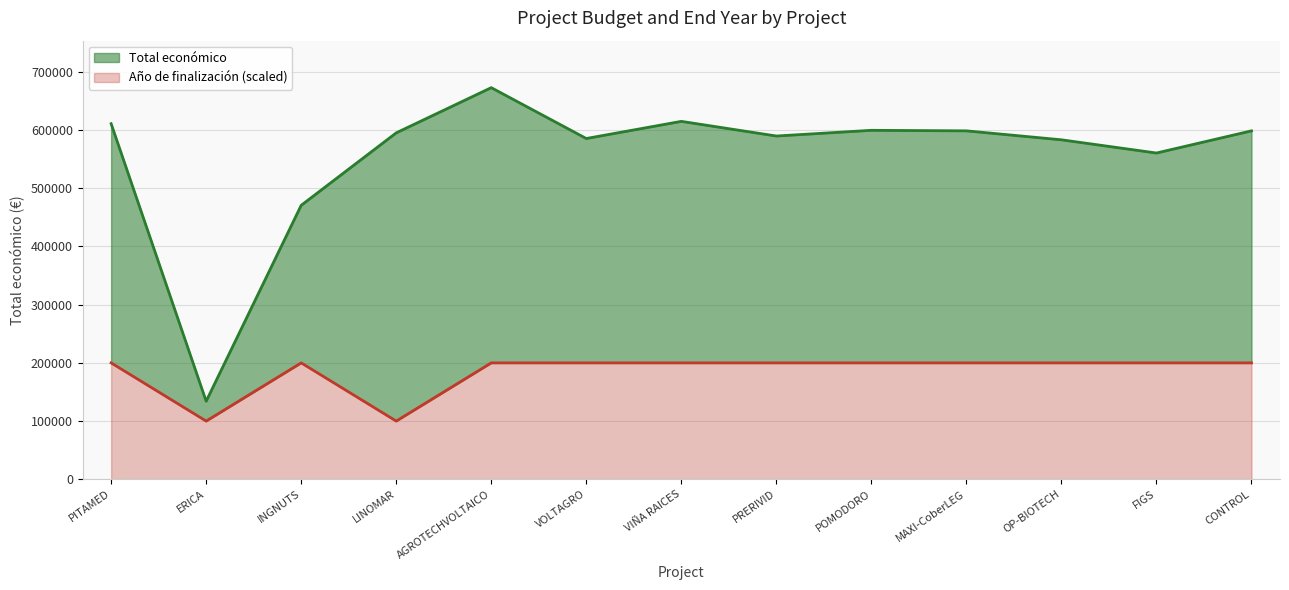

True or false: Año de finalización has a value of 200000 at AGROTECHVOLTAICO.

True